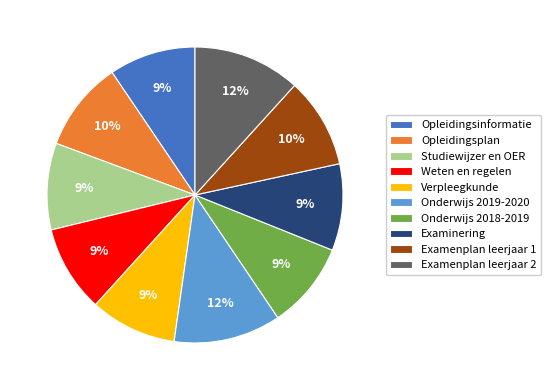

The Opleidingsplan slice represents 10% of the pie. True or false?

True